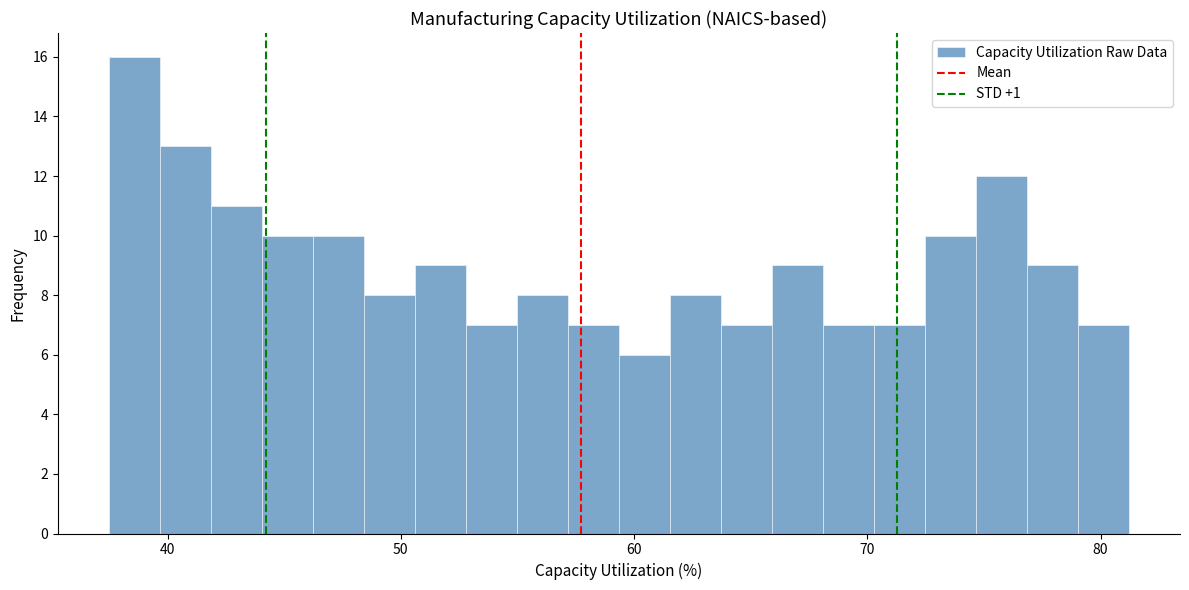

Read against the x-axis, roughly where is the centre of the tallest bar?

39